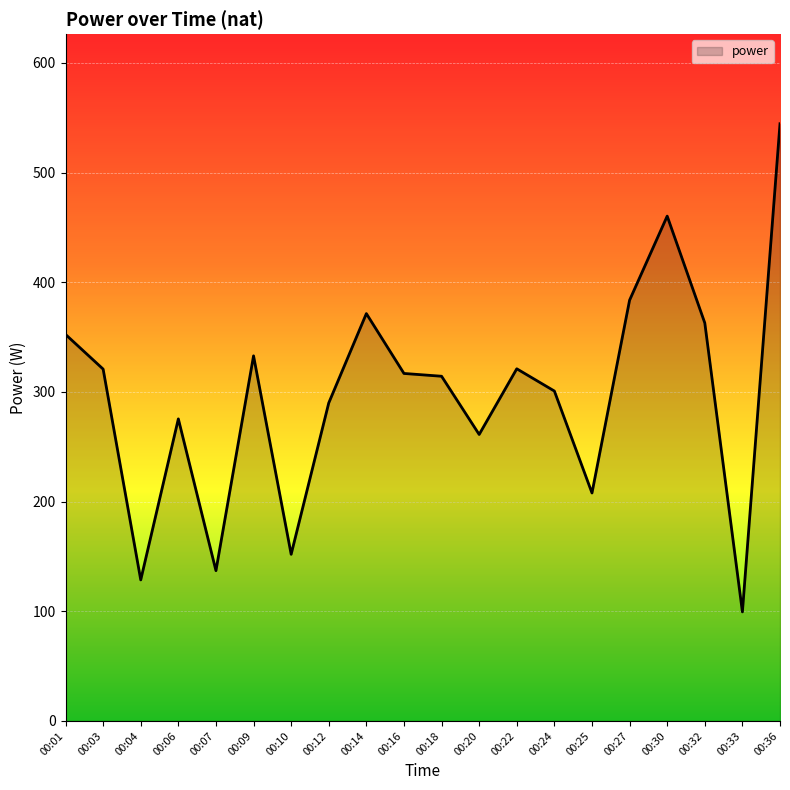

At which category does the data reach its first local peak?

00:06